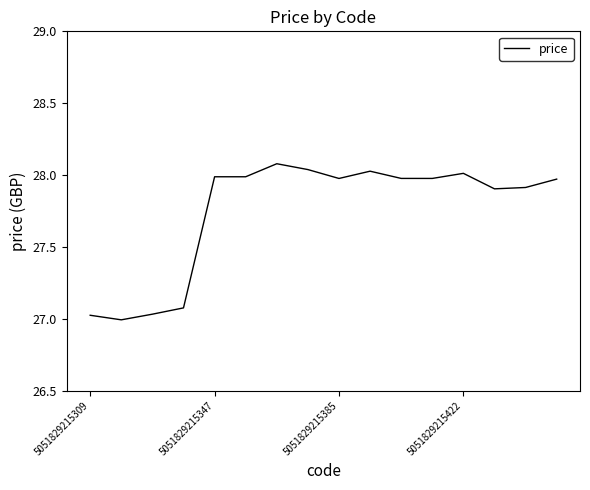

What is the greatest value displayed?

28.1